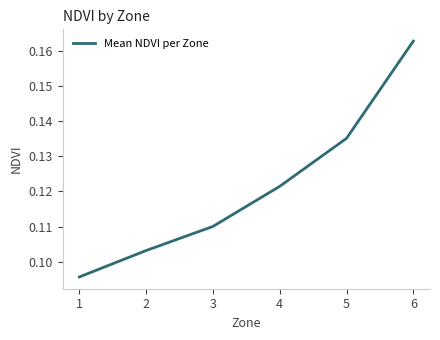

Rank the categories by value from lowest to highest.

1, 2, 3, 4, 5, 6